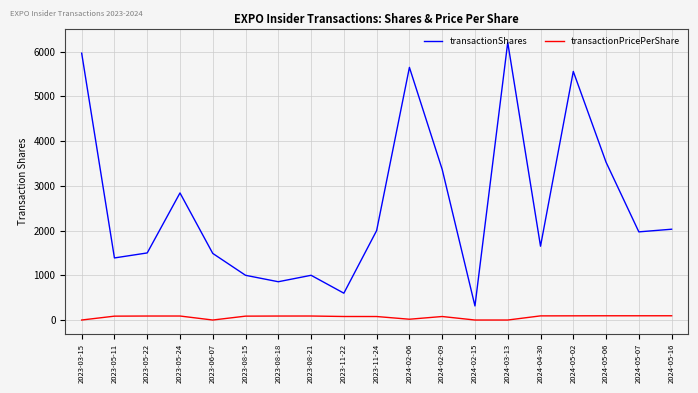

Which series changed the most between 2023-08-15 and 2024-03-13?

transactionShares